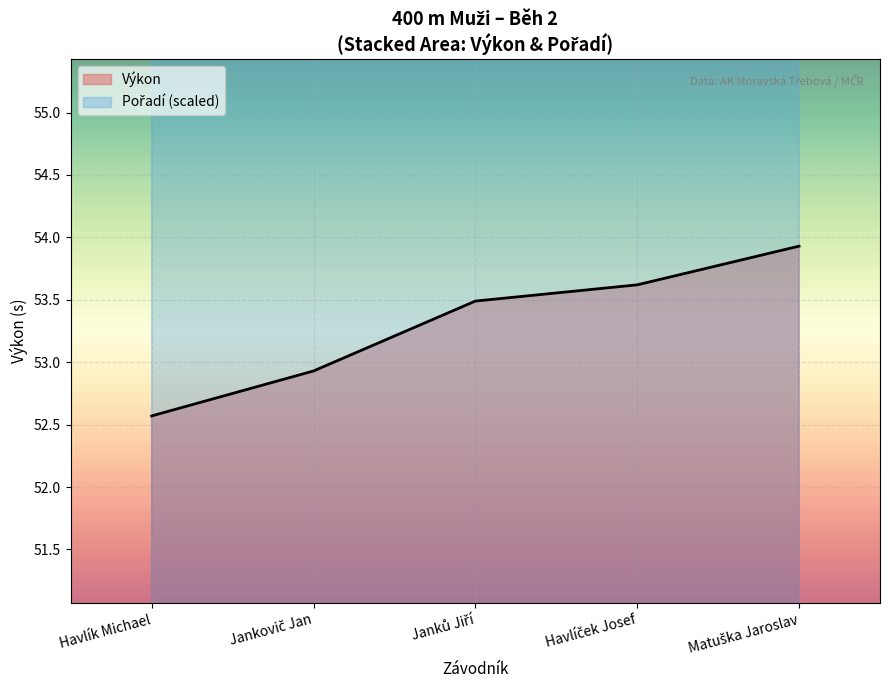

What is the value of the Pořadí point at the 2nd from the left?

104.2